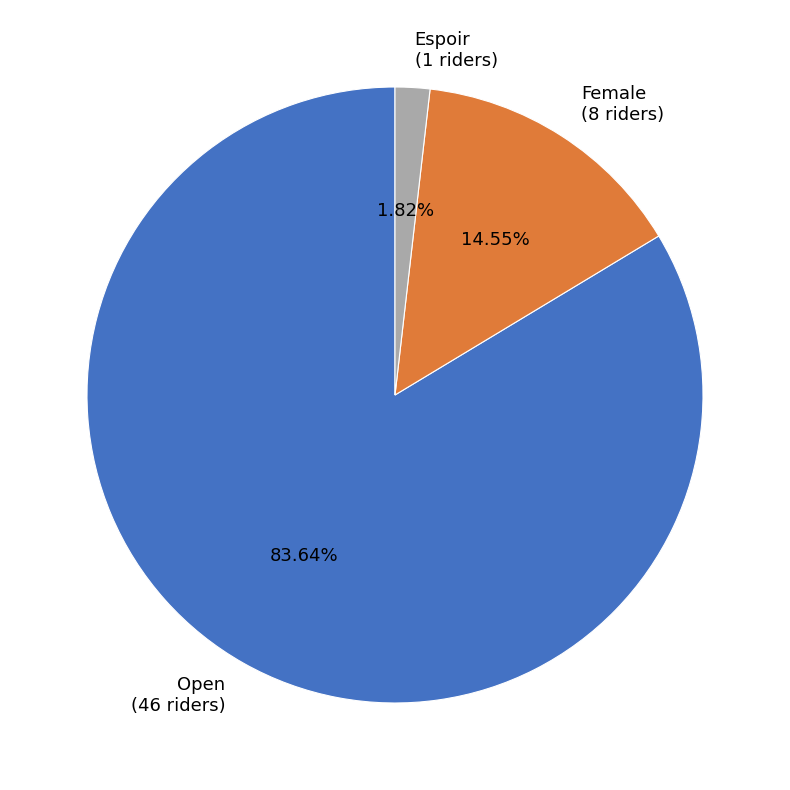

What portion of the pie excludes Open?

16.4%